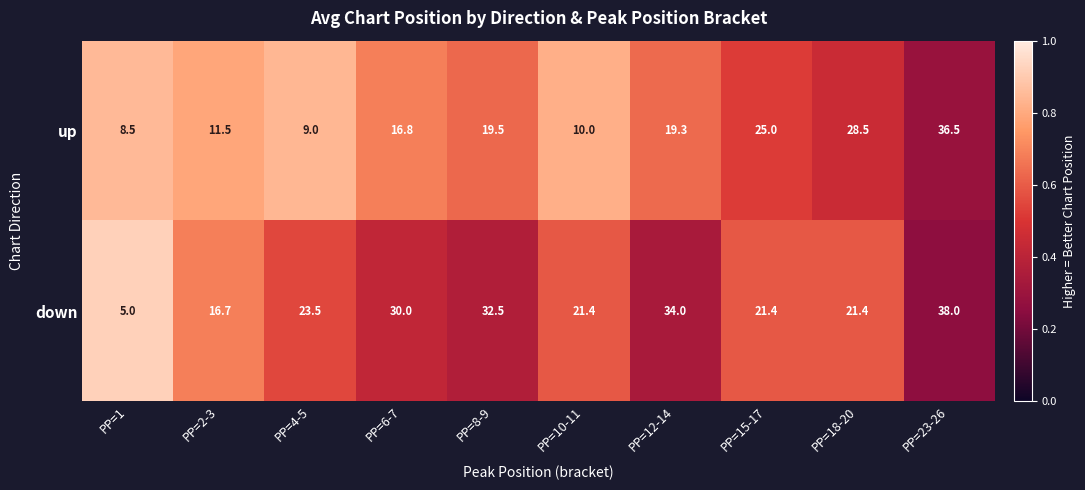

List the series in order of their overall mean, lowest first.

up, down